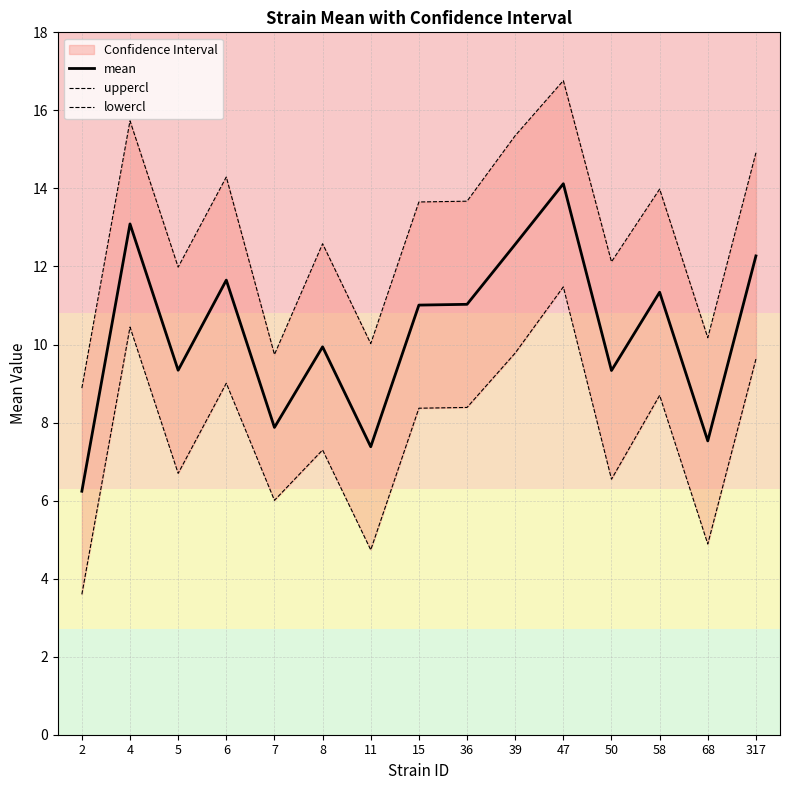

Reading left to right, list all the values displayed in this chart.

mean: 6.2	13.1	9.3	11.7	7.9	9.9	7.4	11.0	11.0	12.6	14.1	9.3	11.3	7.5	12.3
uppercl: 8.9	15.7	12.0	14.3	9.7	12.6	10.0	13.7	13.7	15.4	16.8	12.1	14.0	10.2	14.9
lowercl: 3.6	10.4	6.7	9.0	6.0	7.3	4.7	8.4	8.4	9.8	11.5	6.5	8.7	4.9	9.6